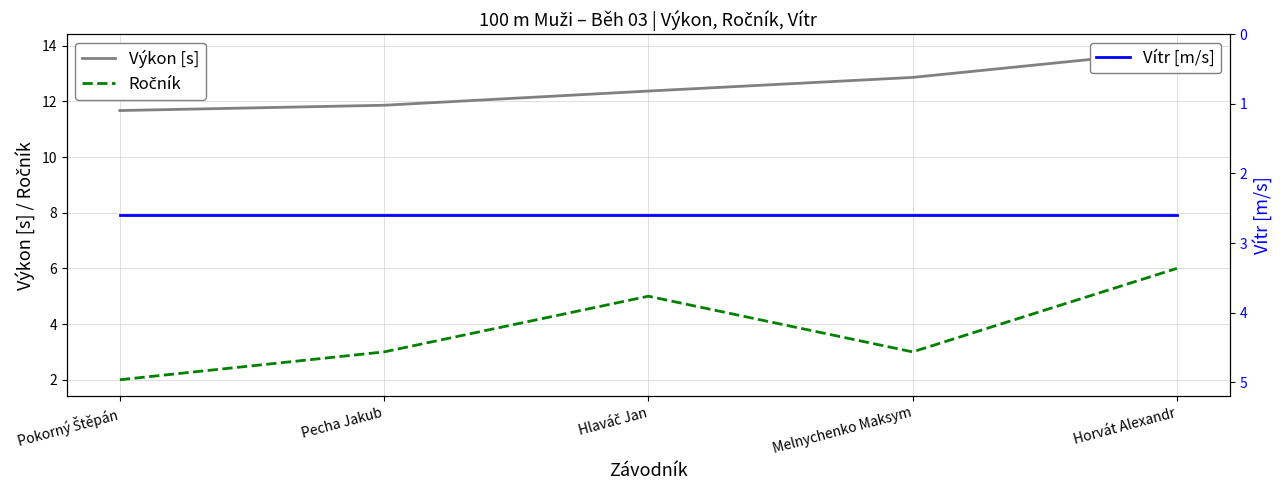

Does the chart display data point markers on the line(s)?

No